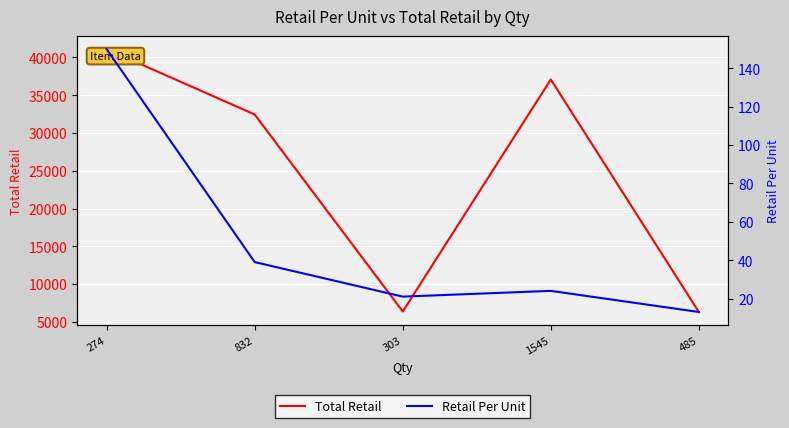

At how many categories does at least one series exceed 17066?

3